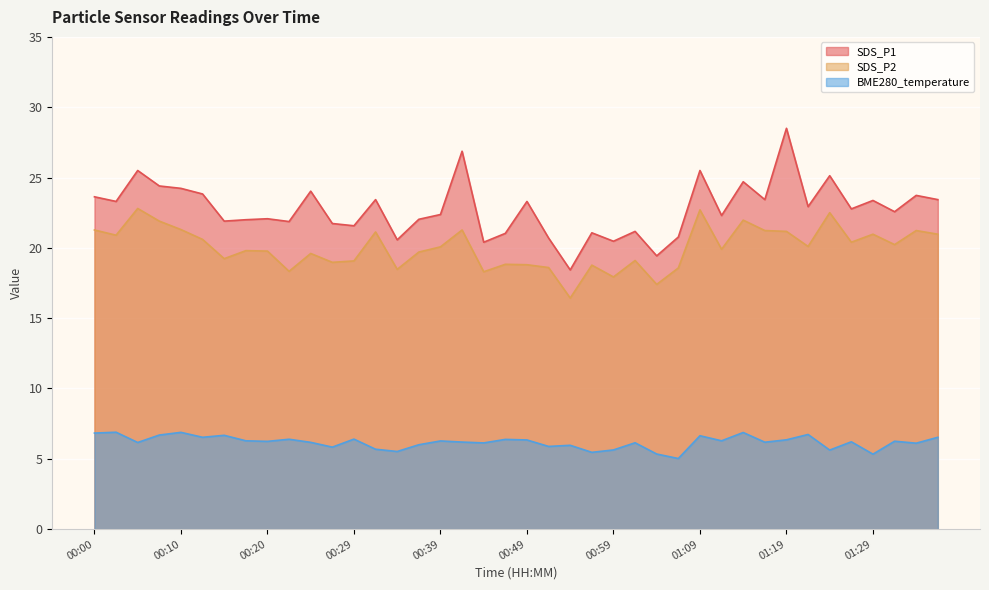

Does the chart display data point markers on the line(s)?

No